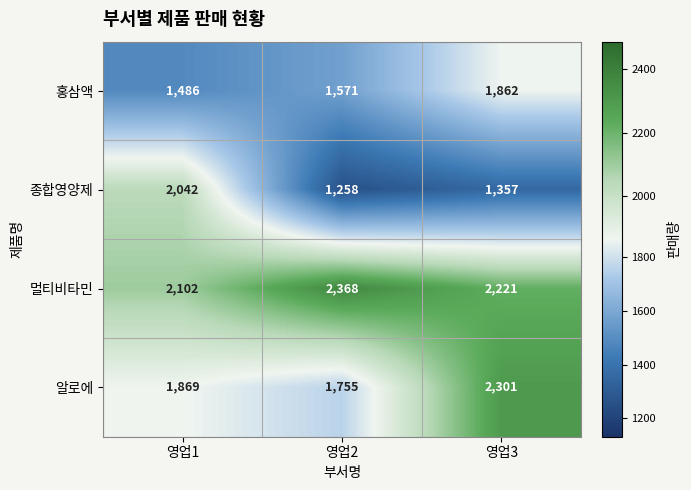

Reading right to left, list all the values displayed in this chart.

홍삼액: 1862	1571	1486
종합영양제: 1357	1258	2042
멀티비타민: 2221	2368	2102
알로에: 2301	1755	1869